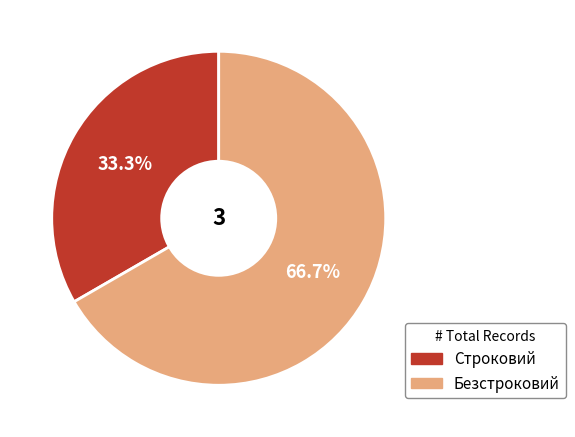

Which has a higher value, Безстроковий or Строковий?

Безстроковий